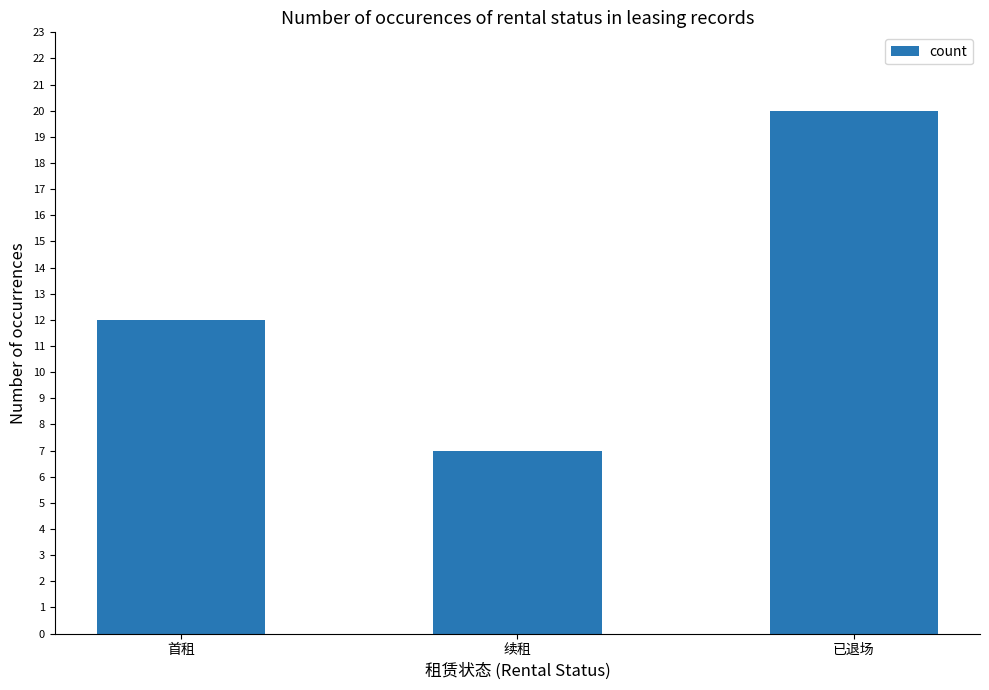

List the labels in order of value, smallest first.

续租, 首租, 已退场